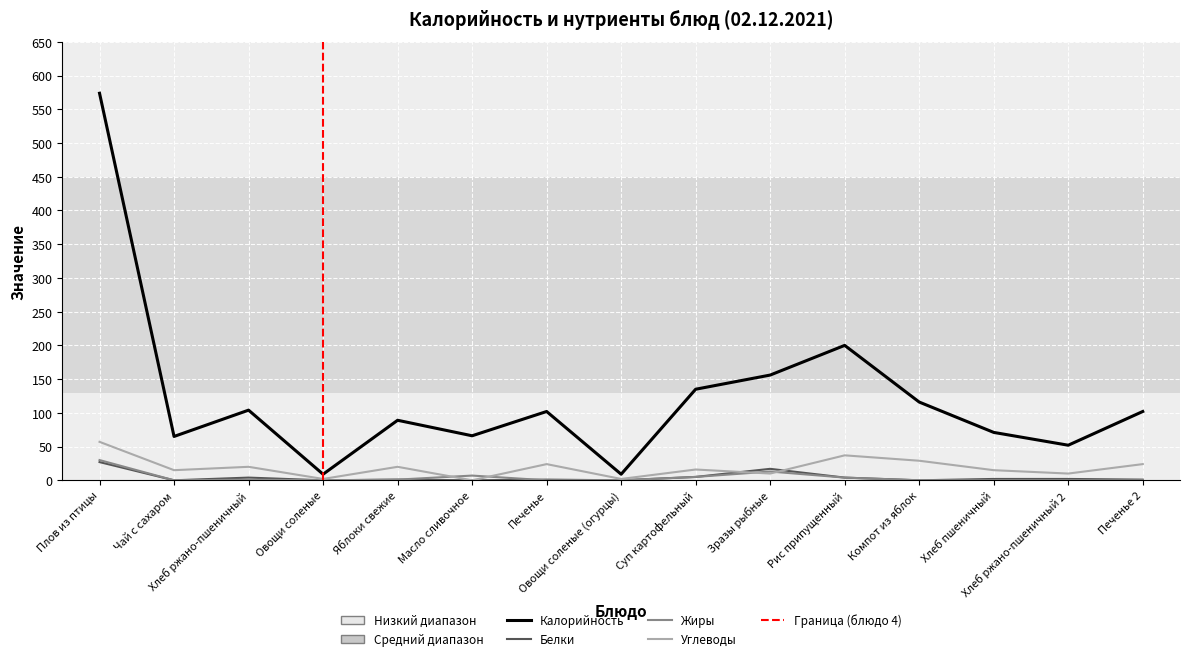

What is the label of the 8th point from the right?

Овощи соленые (огурцы)